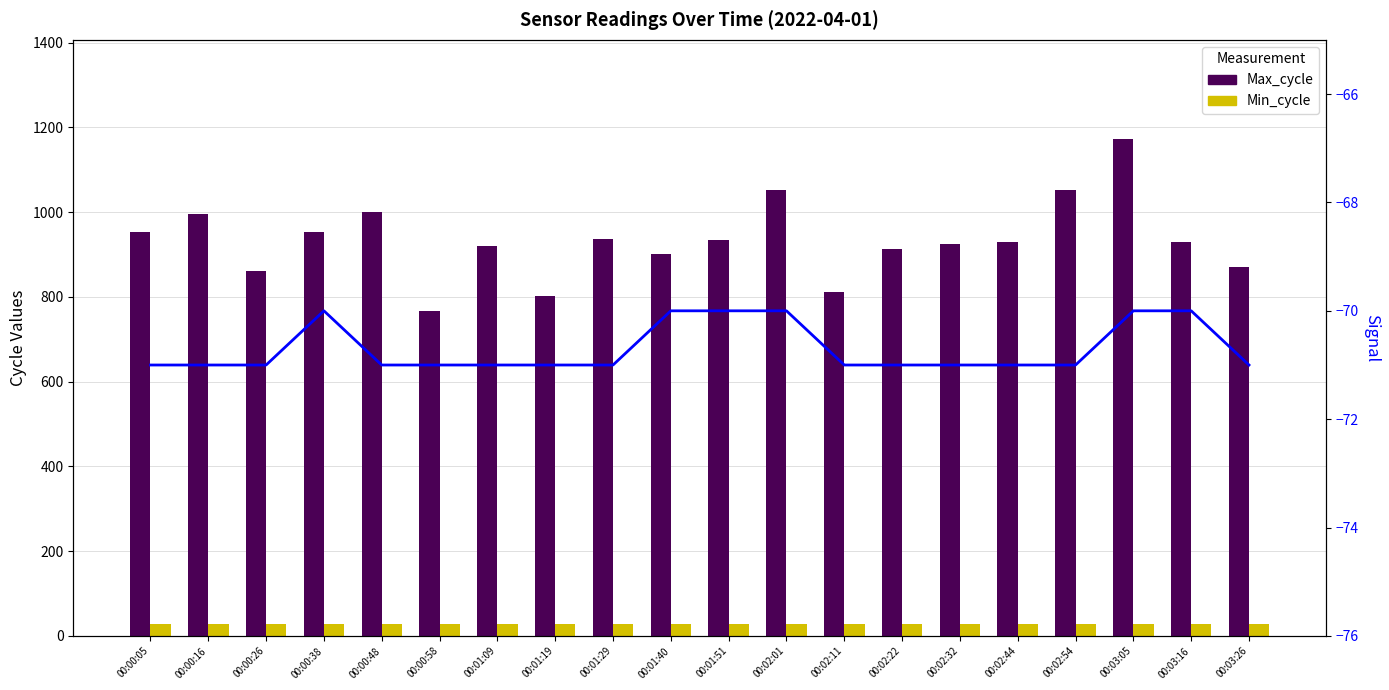

The Max_cycle series shows 802 at 00:01:19. True or false?

True